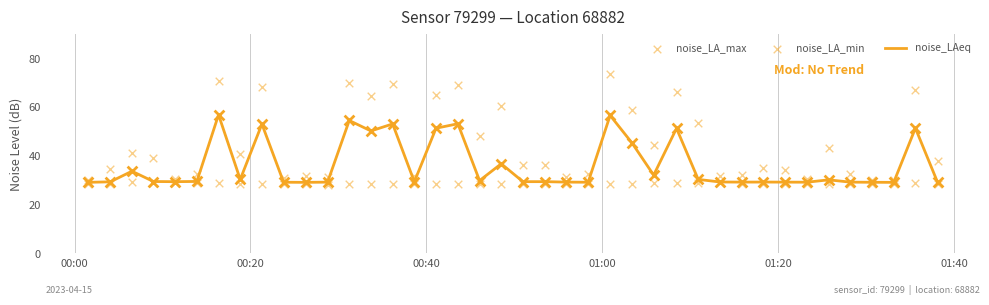

What are all the series names shown in the legend?

noise_LAeq, noise_LA_max, noise_LA_min